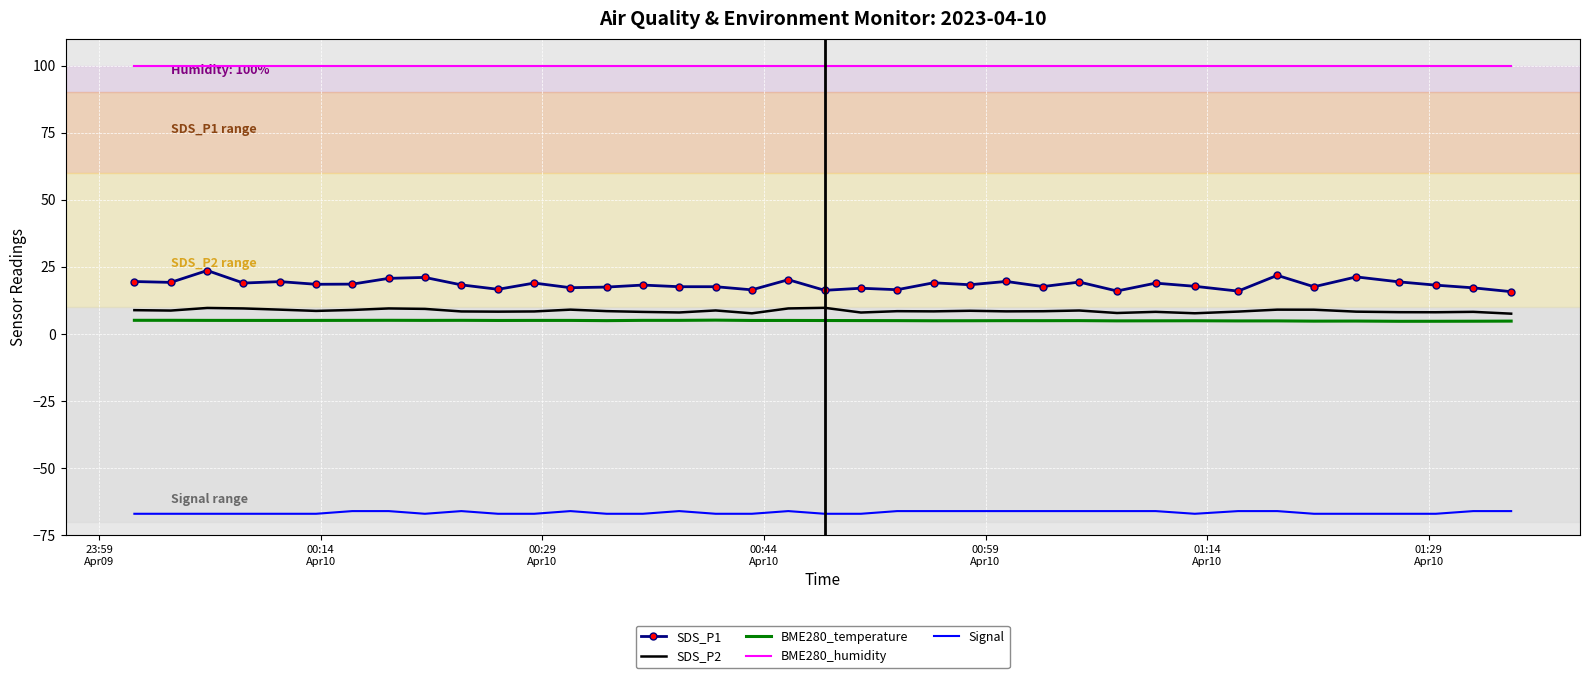

What is the smallest value displayed?

-67.0